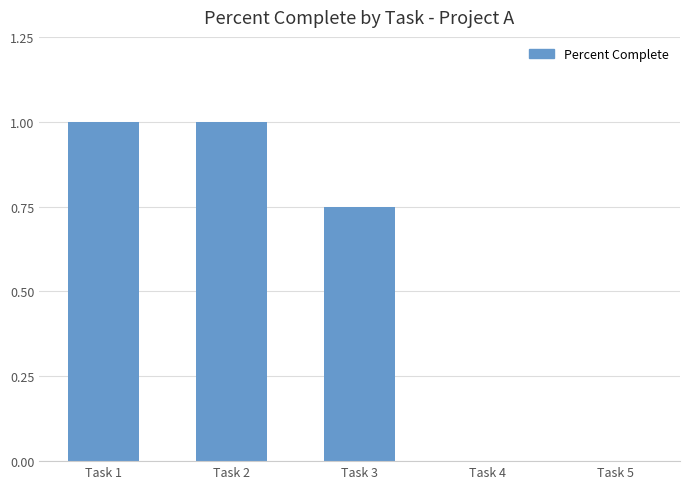

How many distinct data groups are displayed?

1